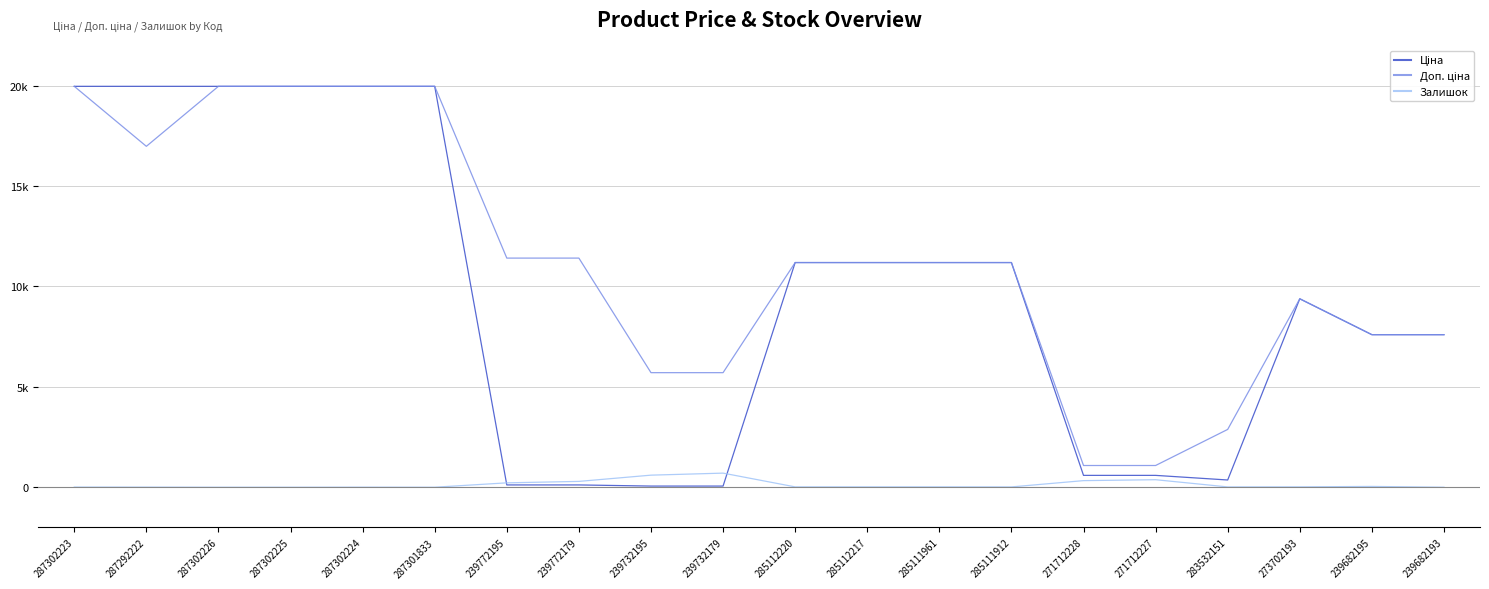

Which category has the highest value across all series?

287302223